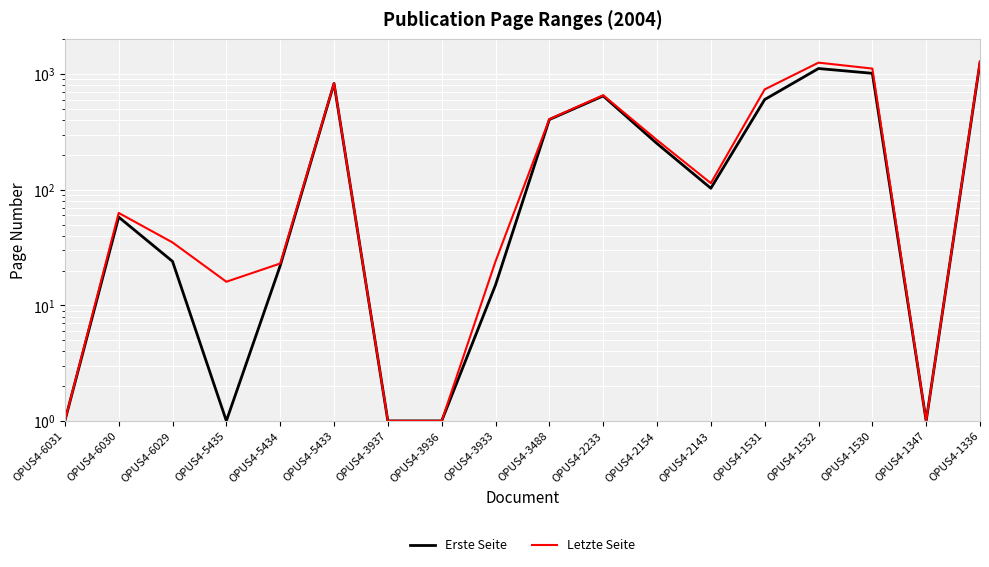

True or false: Erste Seite and Letzte Seite intersect in this chart.

False